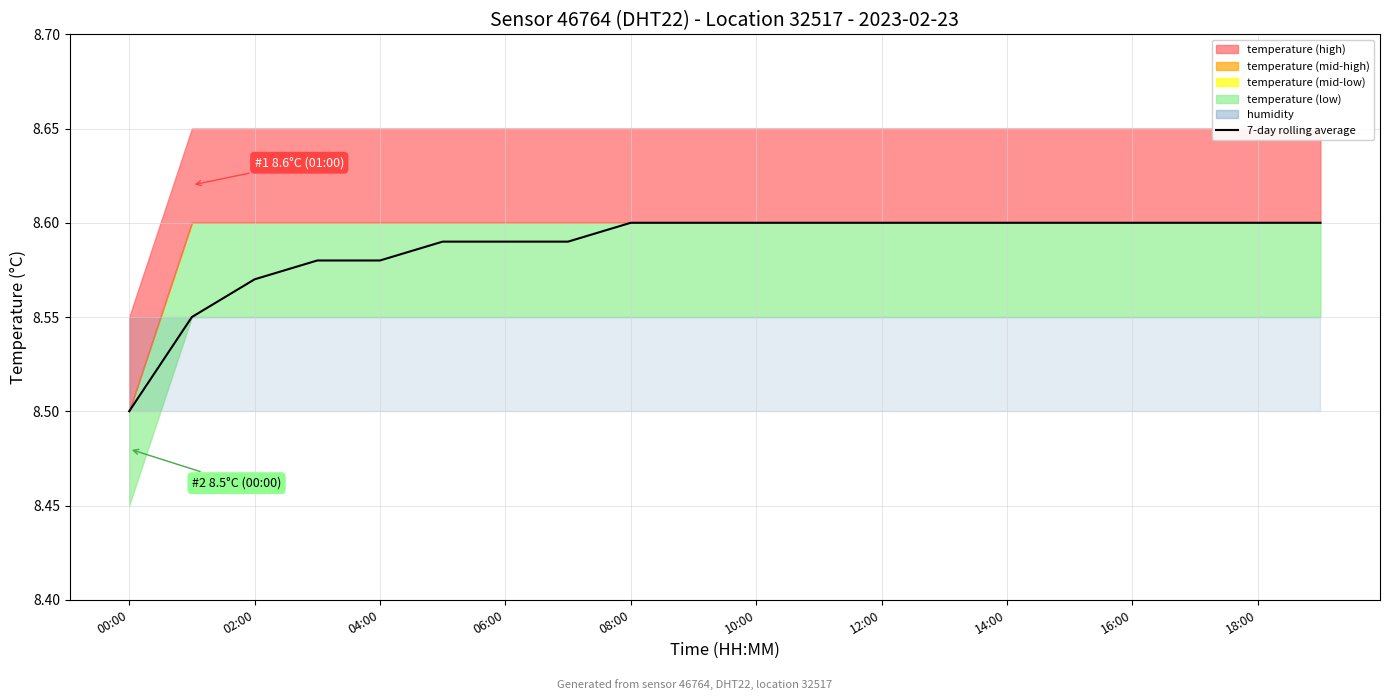

Which category has the highest value across all series?

08:00